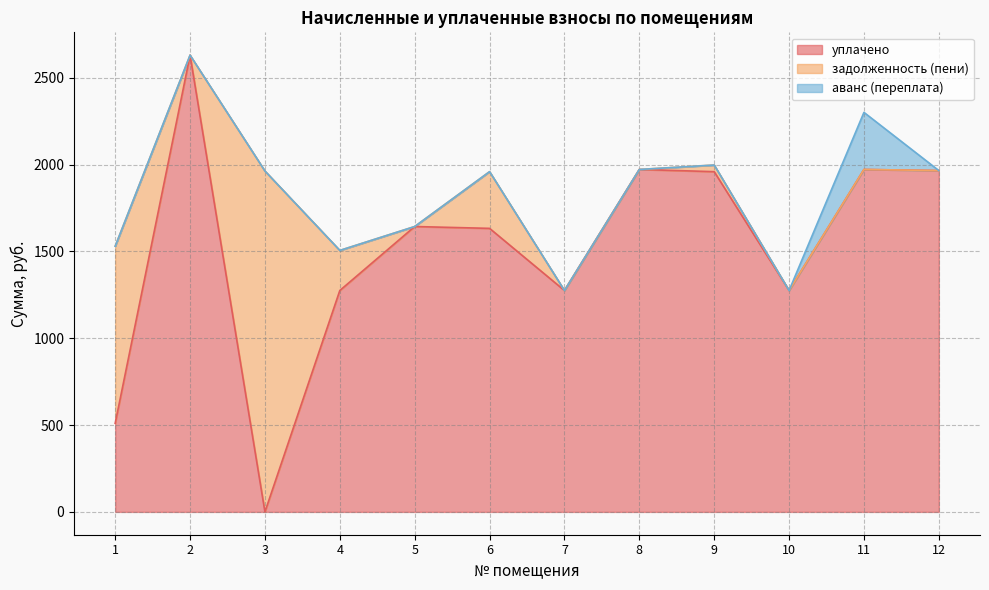

True or false: задолженность (пени) and аванс (переплата) intersect in this chart.

True